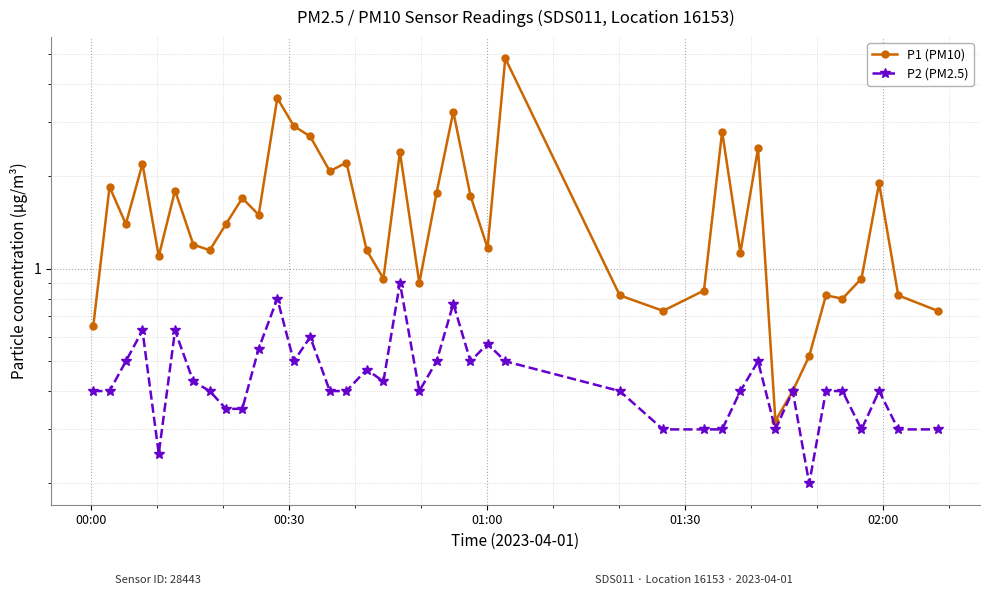

The P1 (PM10) series shows 1.8 at 7. True or false?

False